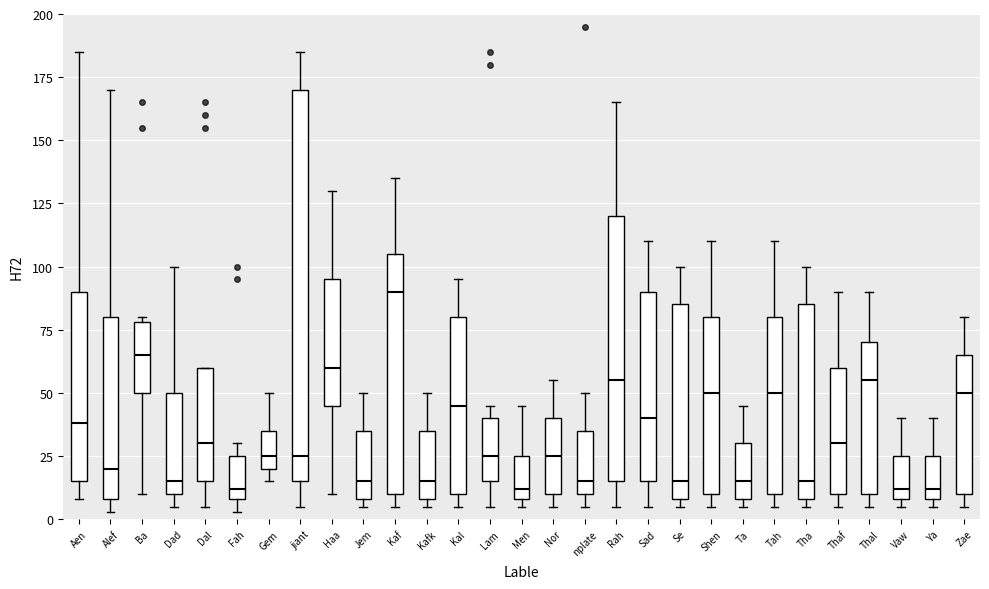

Which box is the tallest, from its lower edge to its upper edge?

jiant